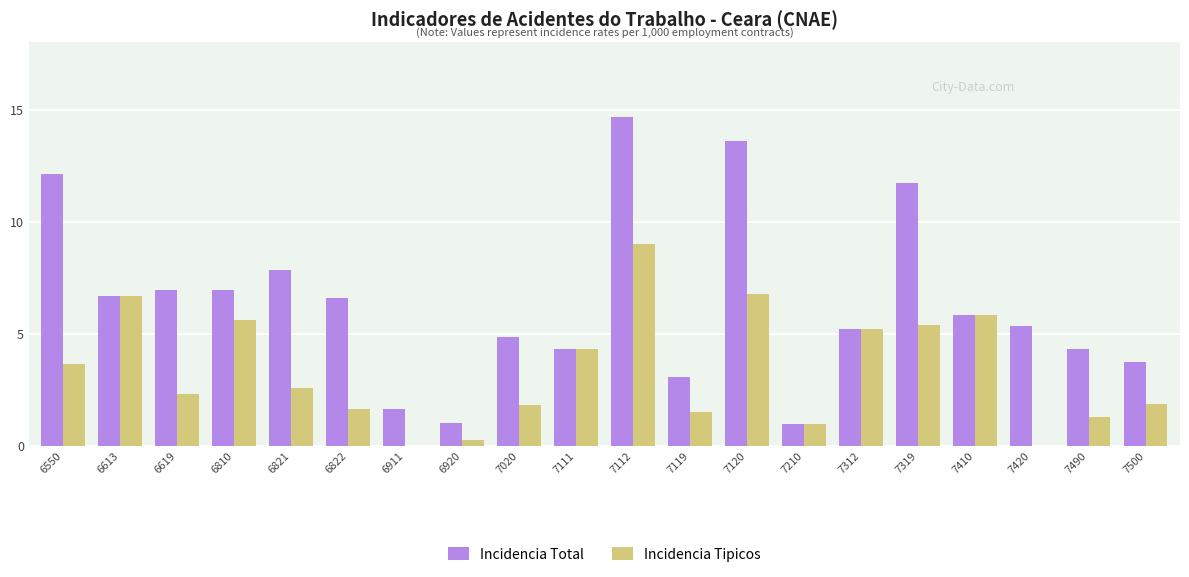

What is the maximum value for Incidencia Tipicos?

9.0